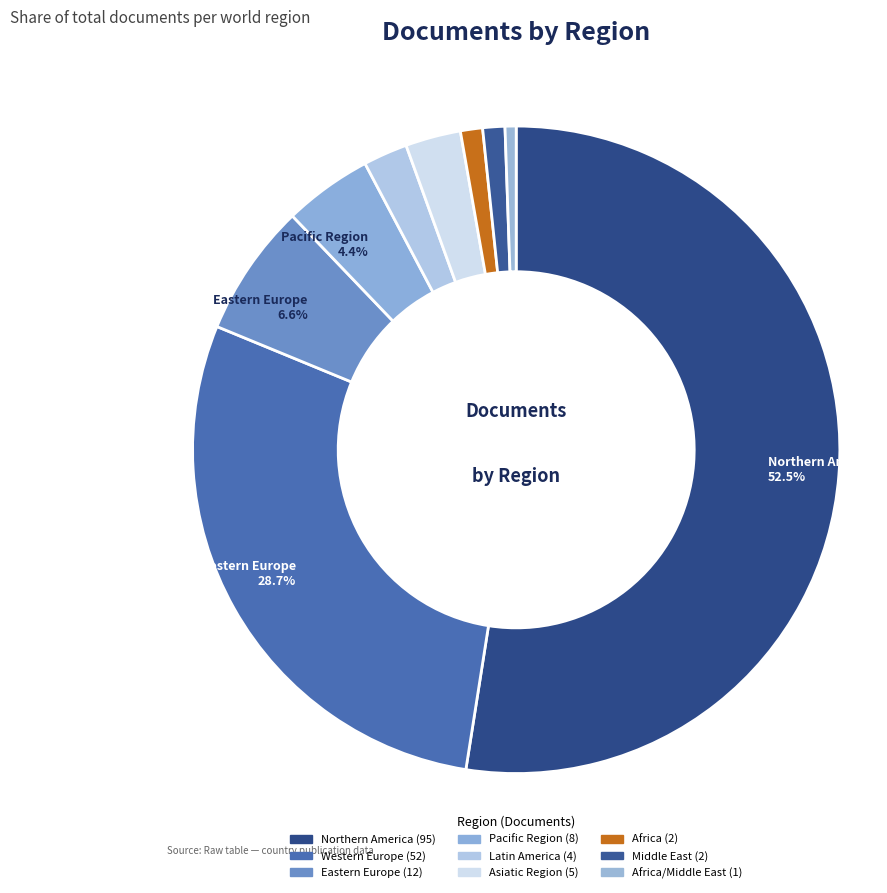

Count the number of slices in the pie.

9